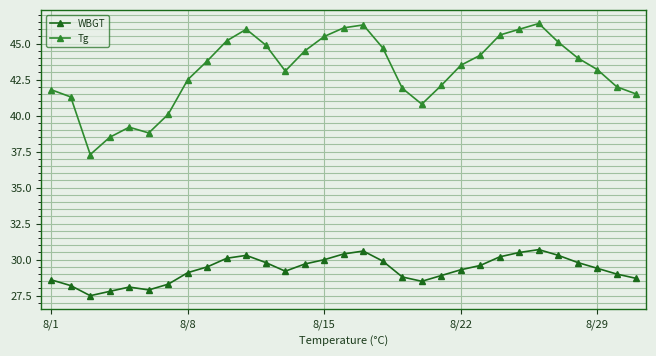

Which series has the largest total across all categories?

Tg